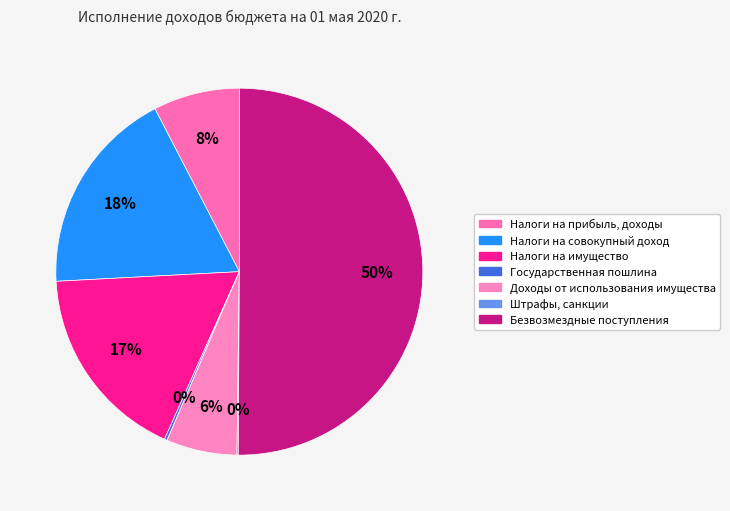

How many slices are in this pie chart?

7